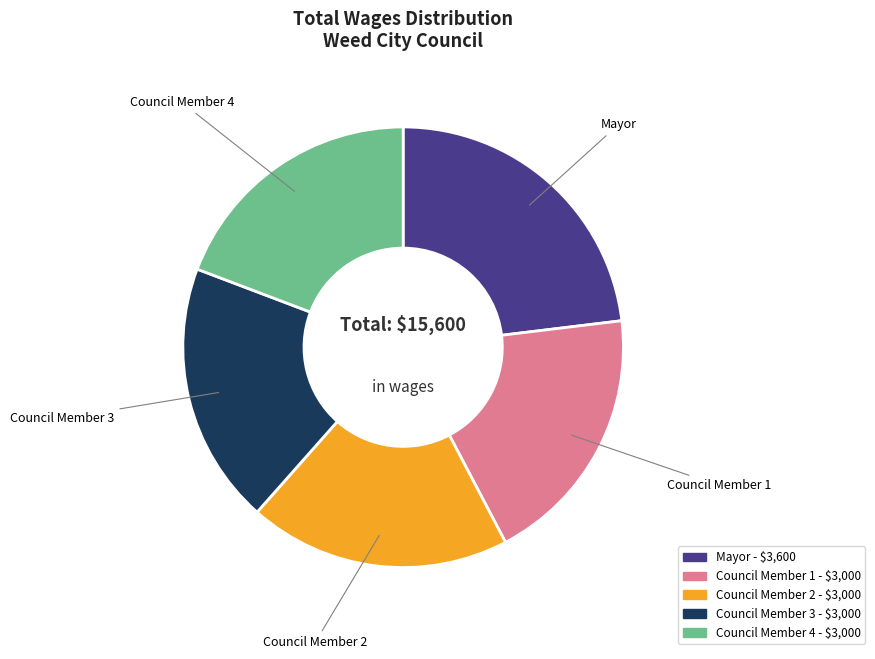

Is there any slice that represents more than half of the pie?

No